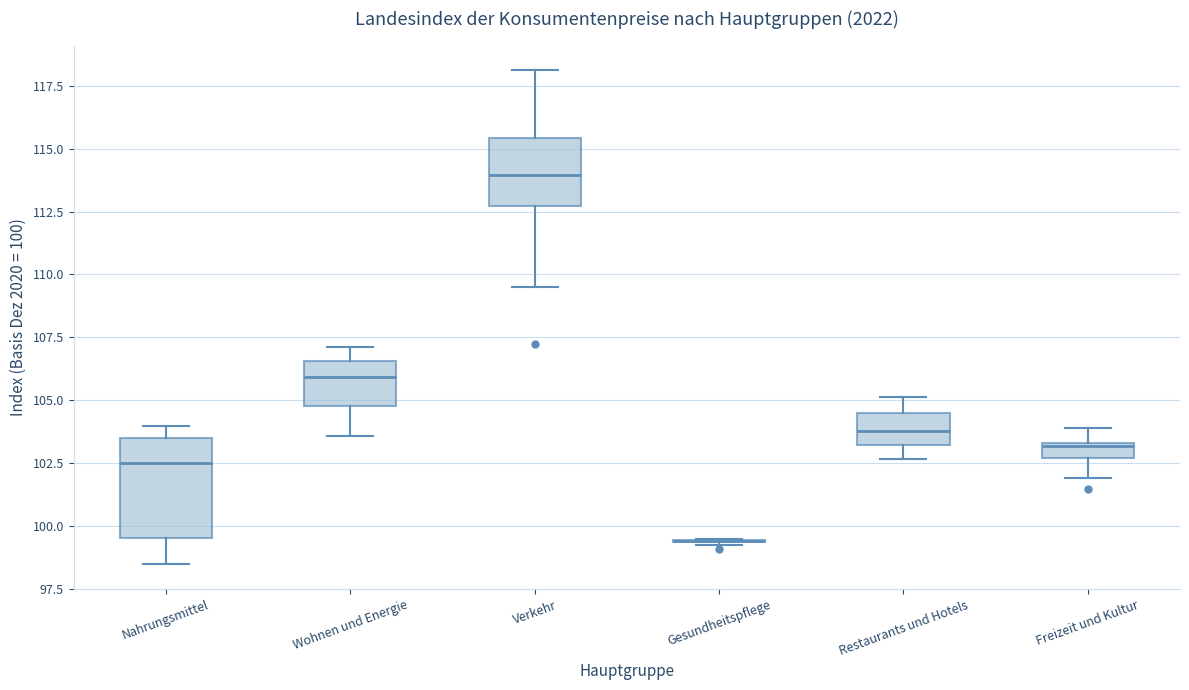

Which box is the tallest, from its lower edge to its upper edge?

Nahrungsmittel